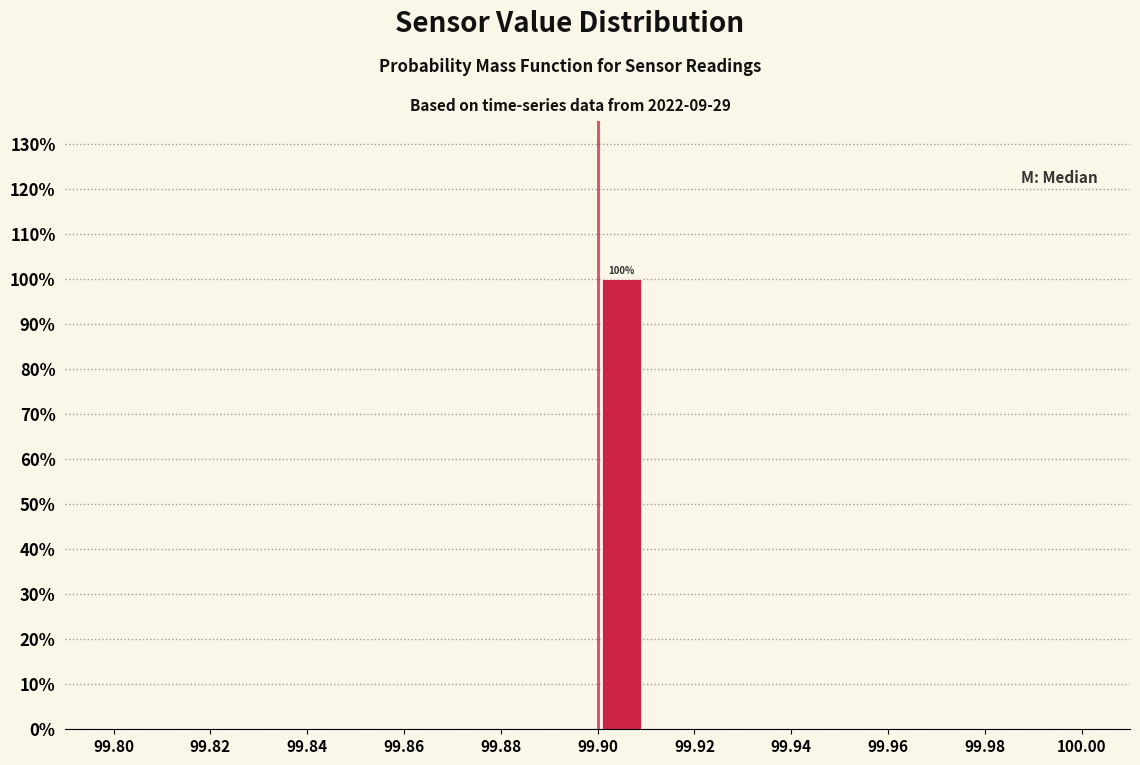

Which range on the x-axis has the tallest bar?

99.90 to 99.91